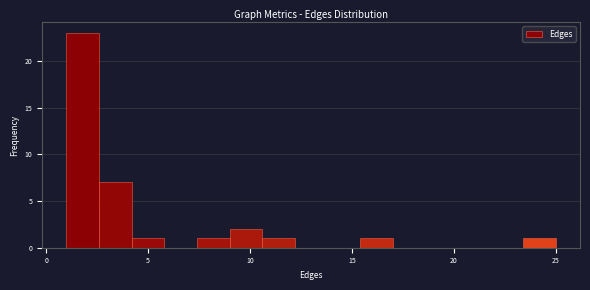

Read against the x-axis, roughly where is the centre of the tallest bar?

2.0